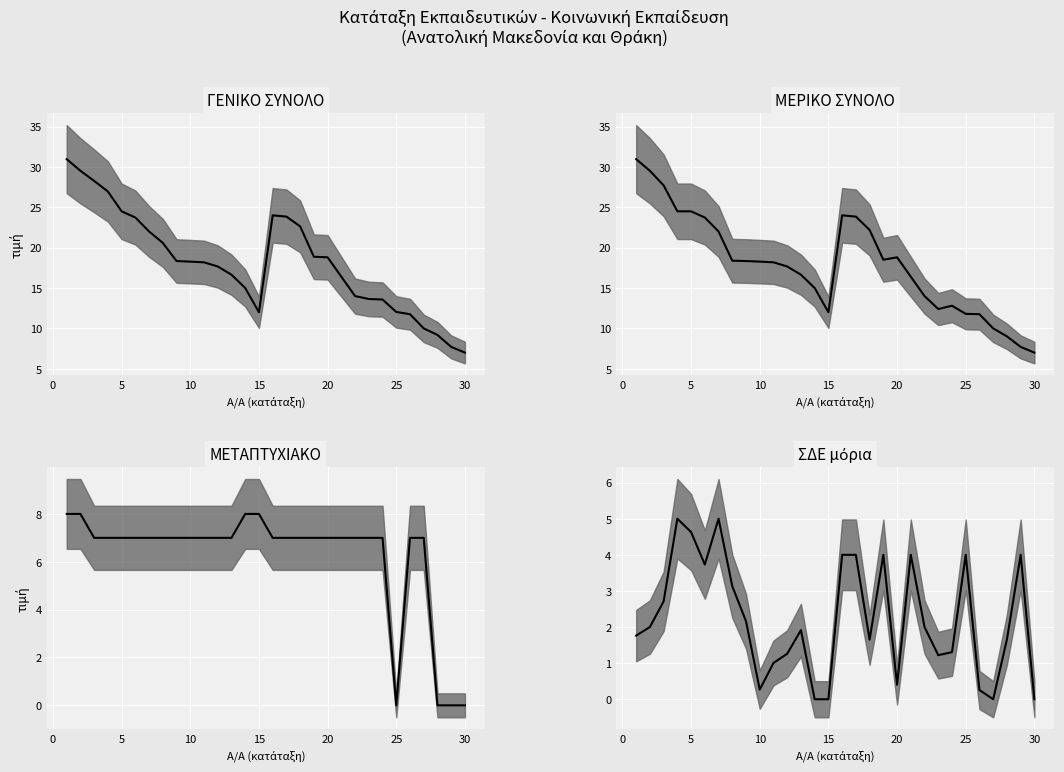

What is the average value of the ΣΔΕ μόρια series?

2.2